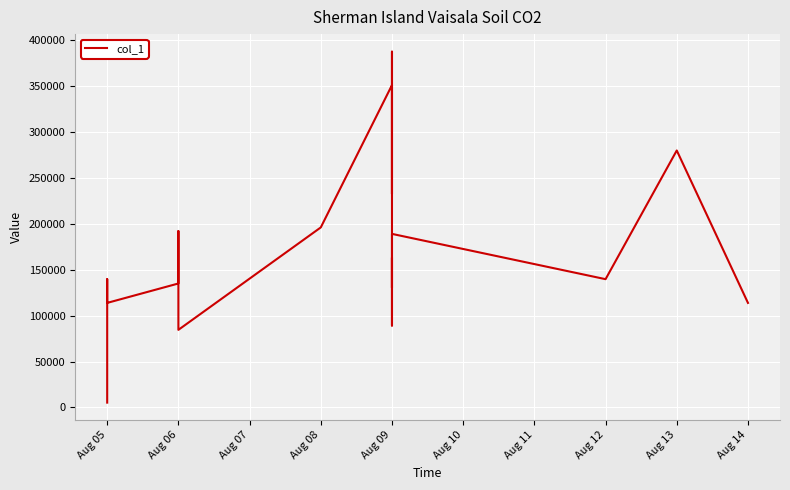

What is the change in value from Aug 05 to Aug 06?

-29349.0